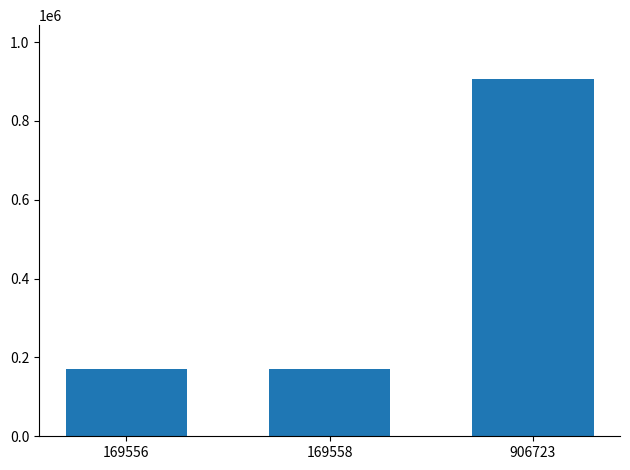

What is the difference between the values at 906723 and 169558?

737165